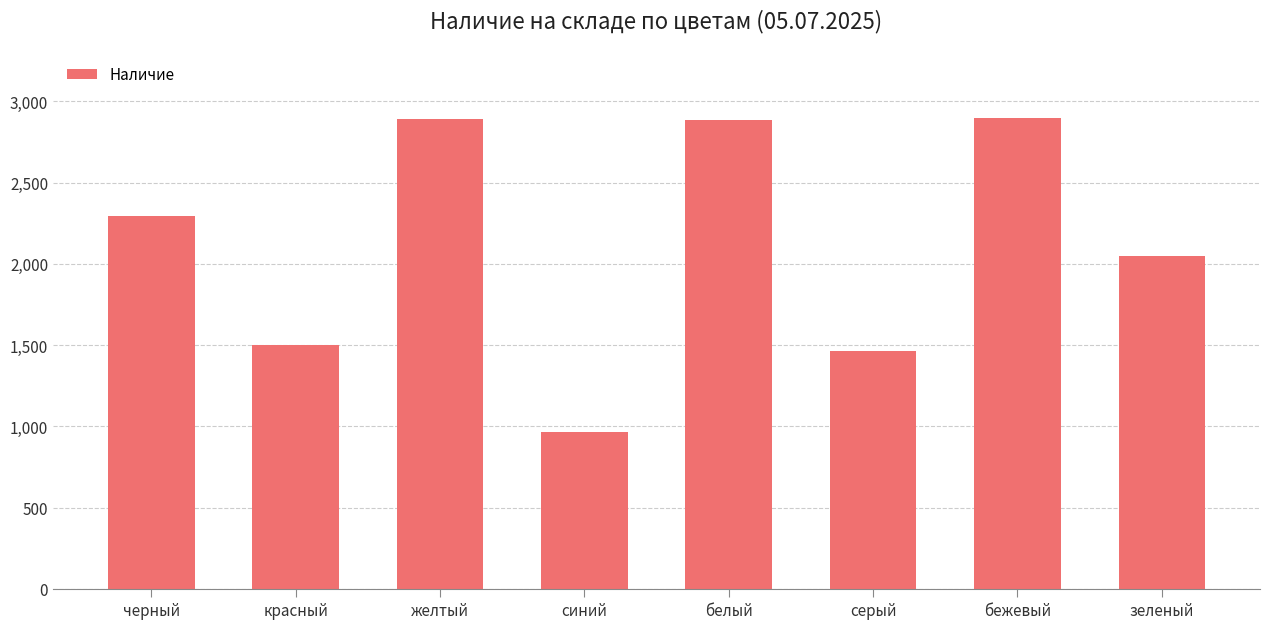

Are the bars grouped side by side (vs. stacked)?

No